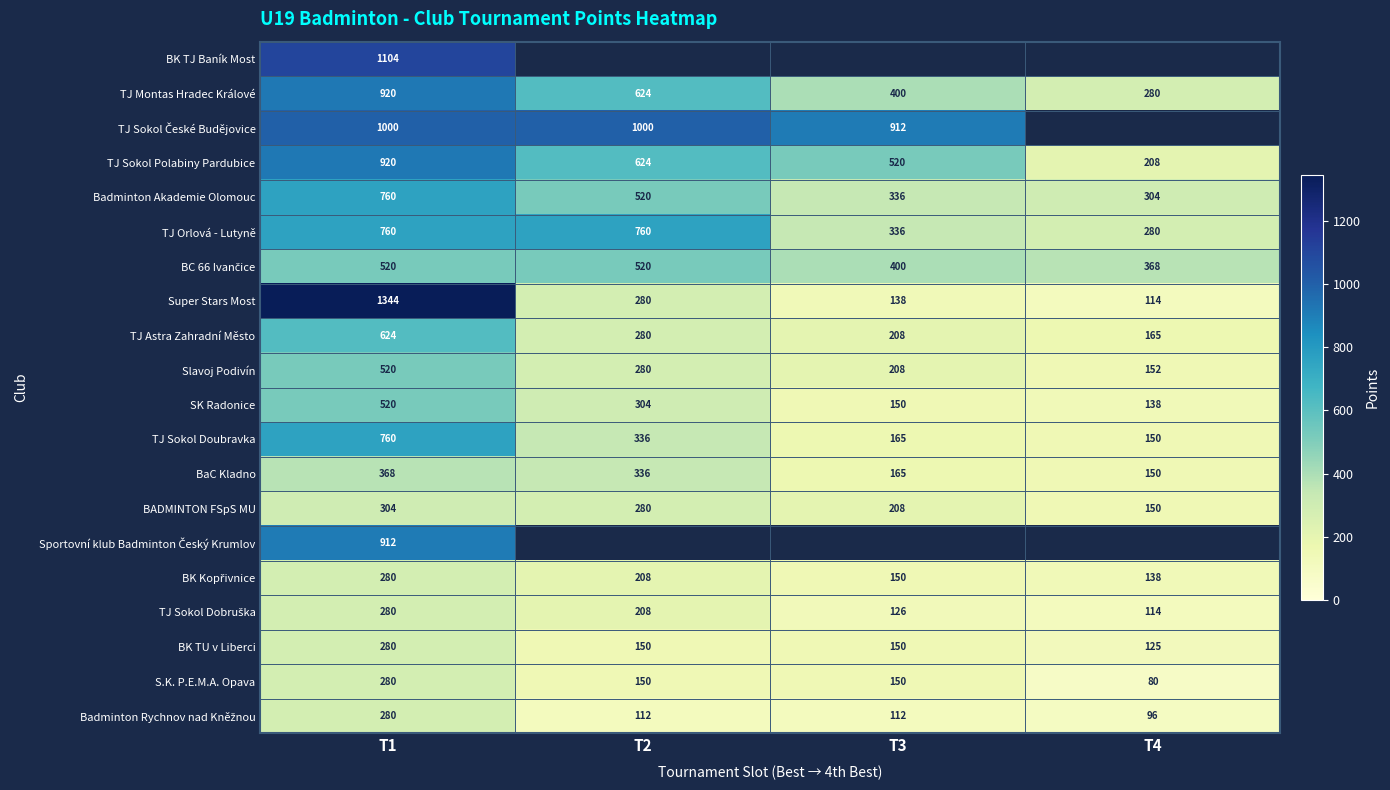

What is the highest value of the TJ Montas Hradec Králové series?

920